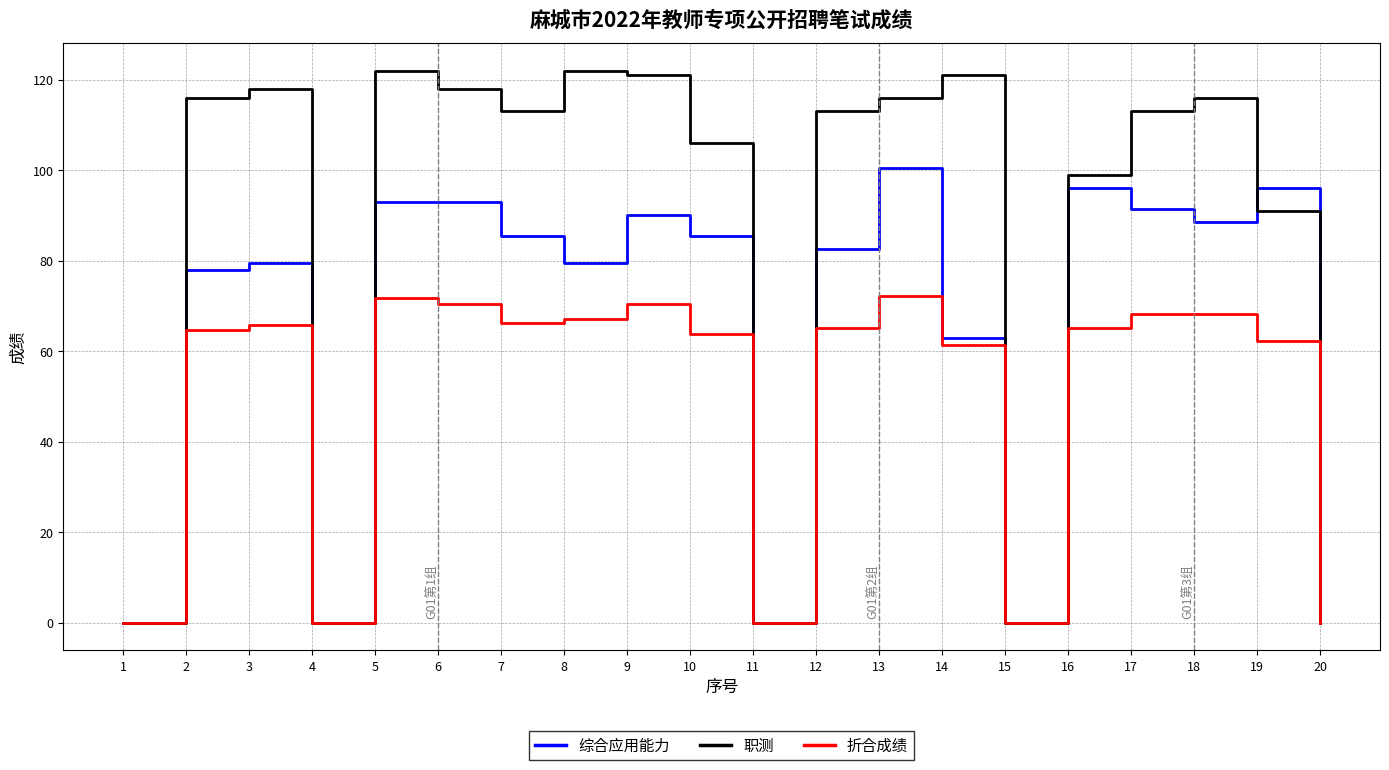

Which series has the largest total across all categories?

职测